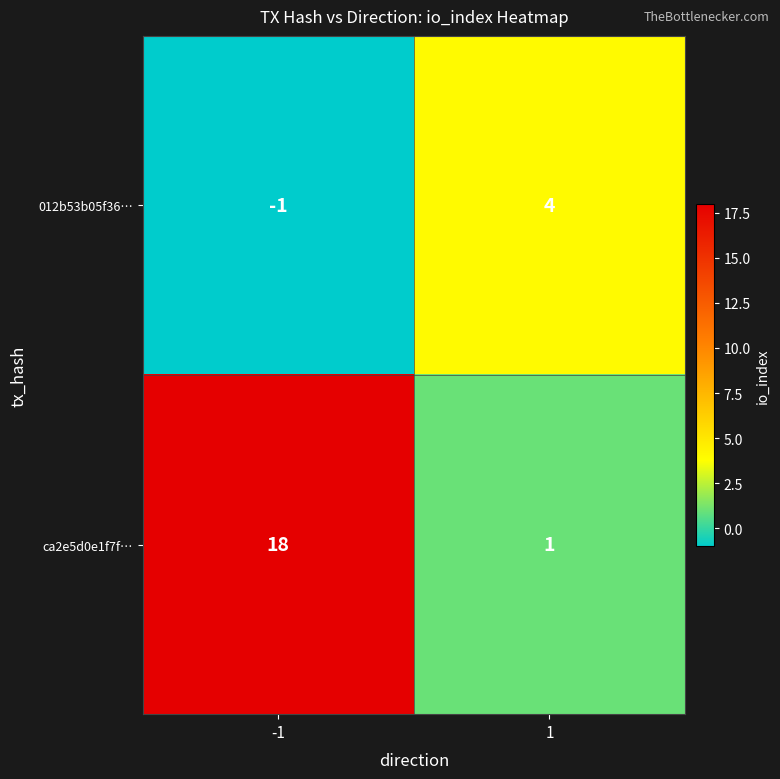

Reading left to right, extract all data points from this chart.

012b53b05f36…: -1=-1	1=4
ca2e5d0e1f7f…: -1=18	1=1